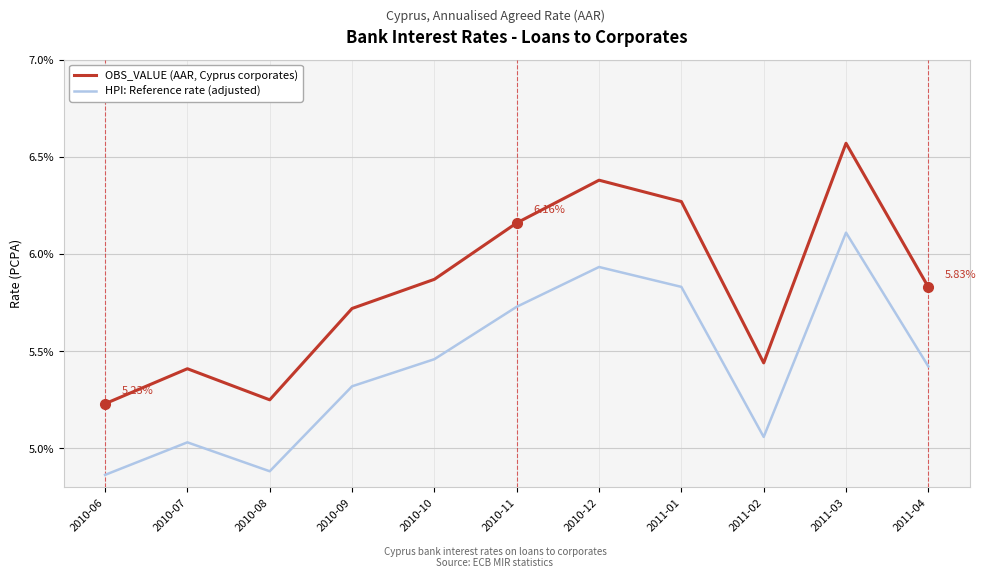

What is the total value across all series at 2010-10?

11.3